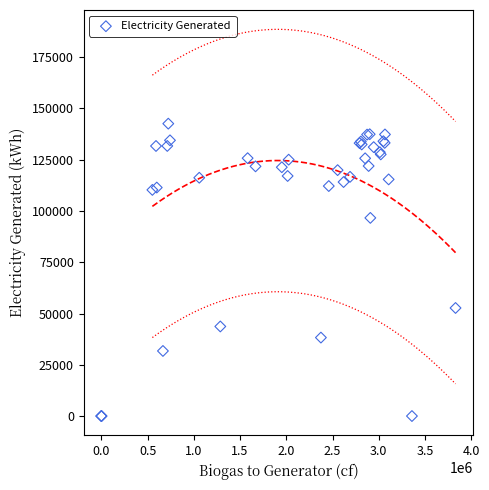

What Y value in the scatter plot is closest to 71302?

52709